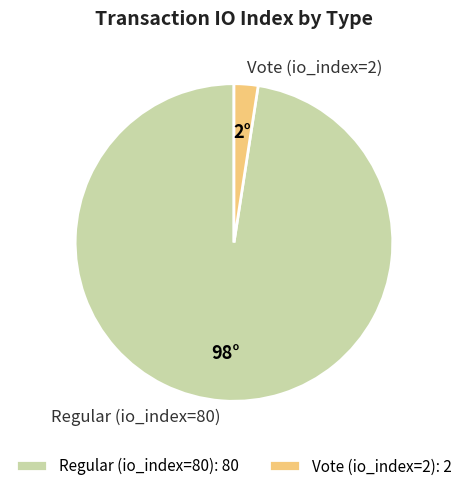

What is the ratio of the value at Regular (io_index=80) to the value at Vote (io_index=2)?

40.0